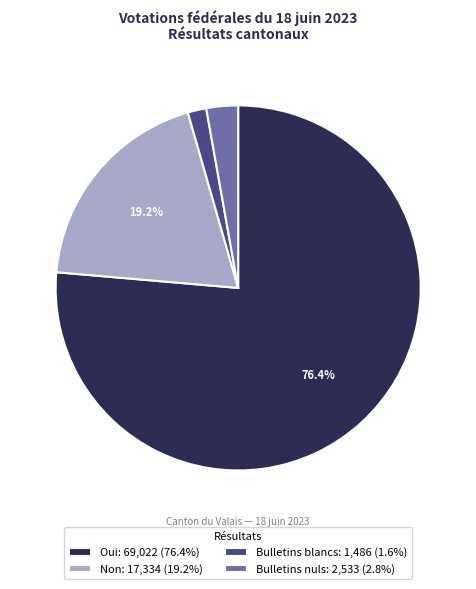

Is the sum of Non: 17,334 (19.2%) and Bulletins nuls: 2,533 (2.8%) greater than half?

No